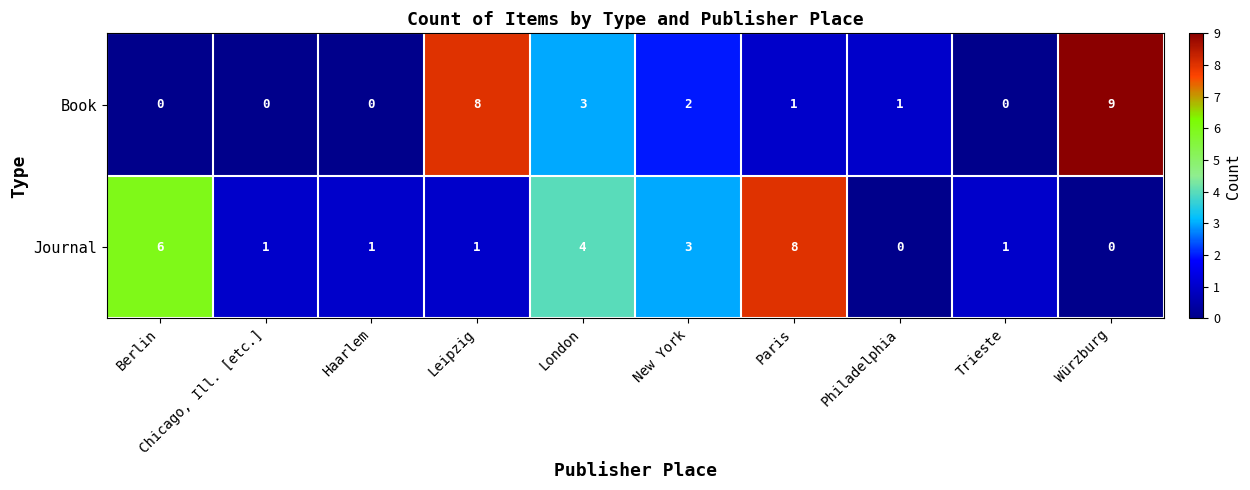

Is it true that Journal equals 4 at London?

True